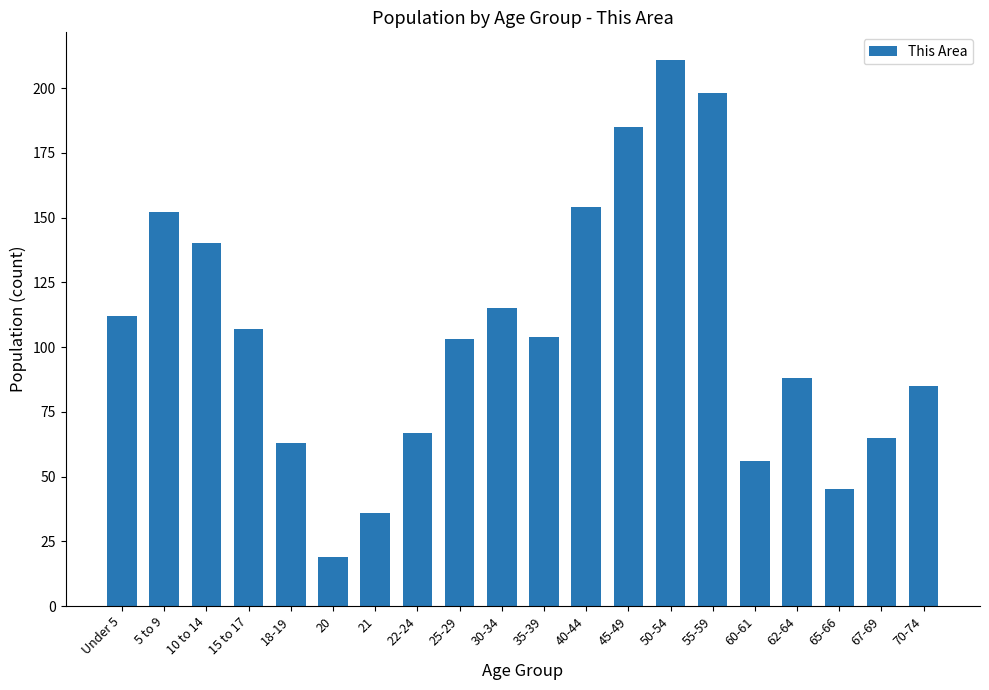

At which label does the data first exceed 104?

Under 5